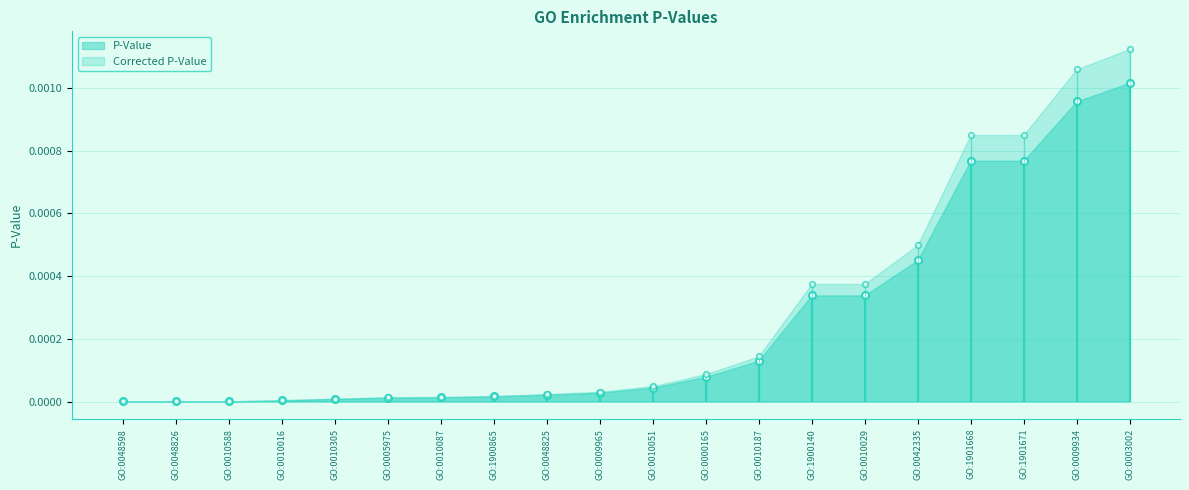

Which category has the highest value across all series?

GO:0003002